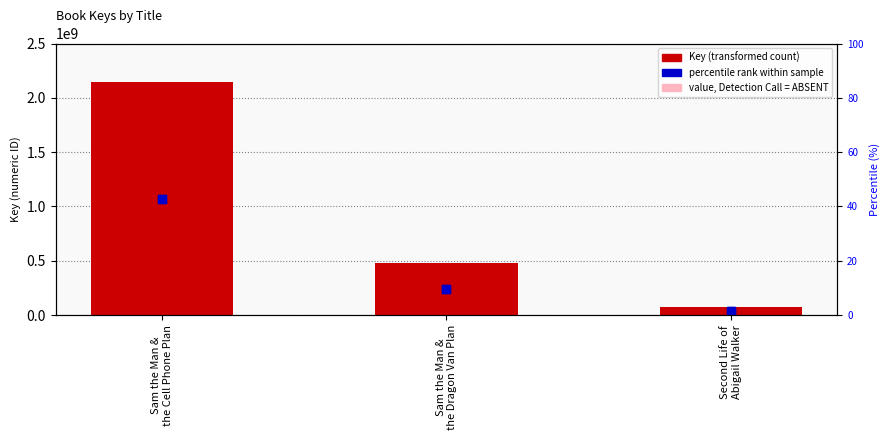

List the labels in order of value, smallest first.

Second Life of
Abigail Walker, Sam the Man &
the Dragon Van Plan, Sam the Man &
the Cell Phone Plan